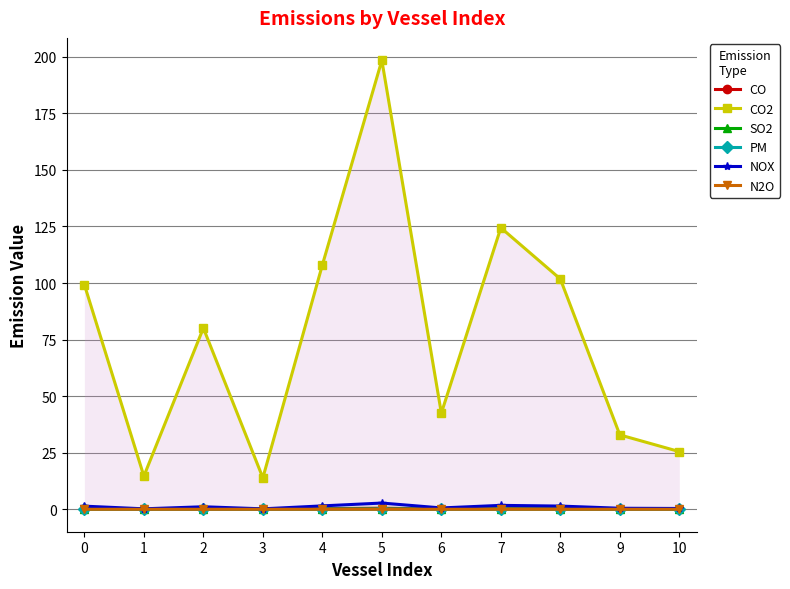

At which label is SO2 closest to 0?

3